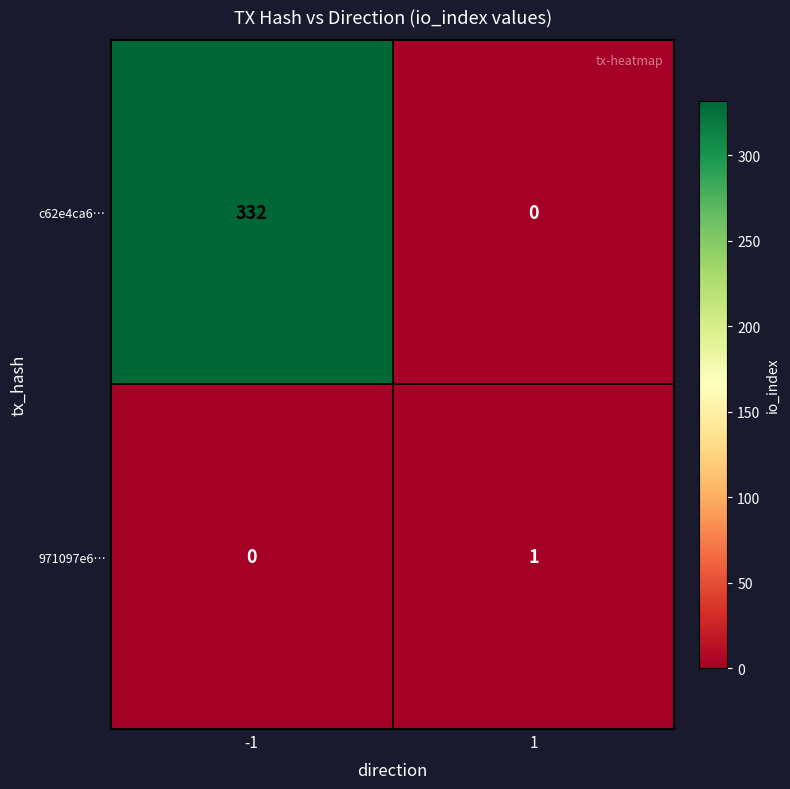

Which series has the widest spread of values?

c62e4ca6…